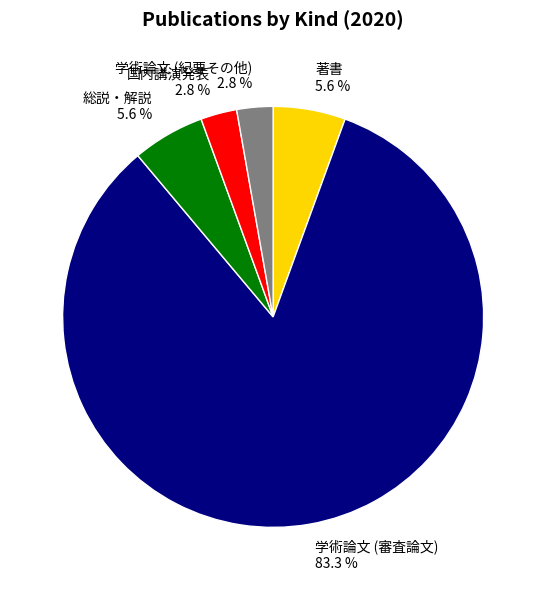

Is it true that 学術論文 (紀要その他) is 8% of the pie?

False